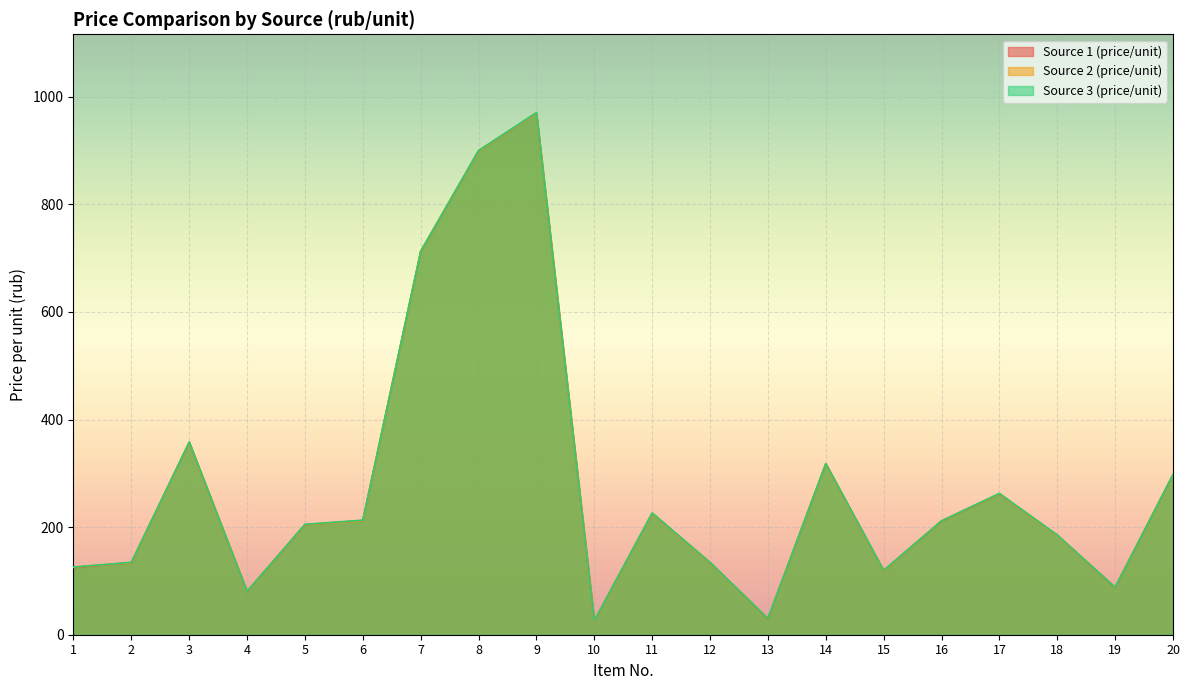

Rank the categories by Source 1 (price/unit) value from lowest to highest.

10, 13, 4, 19, 15, 1, 12, 2, 18, 5, 16, 6, 11, 17, 20, 14, 3, 7, 8, 9